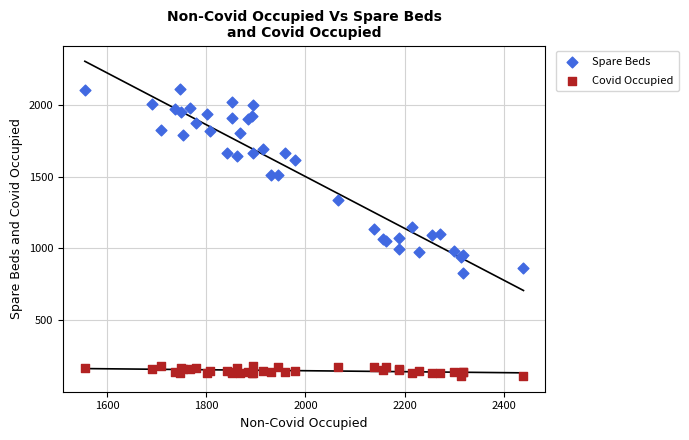

Which series reaches the maximum Y coordinate?

Spare Beds